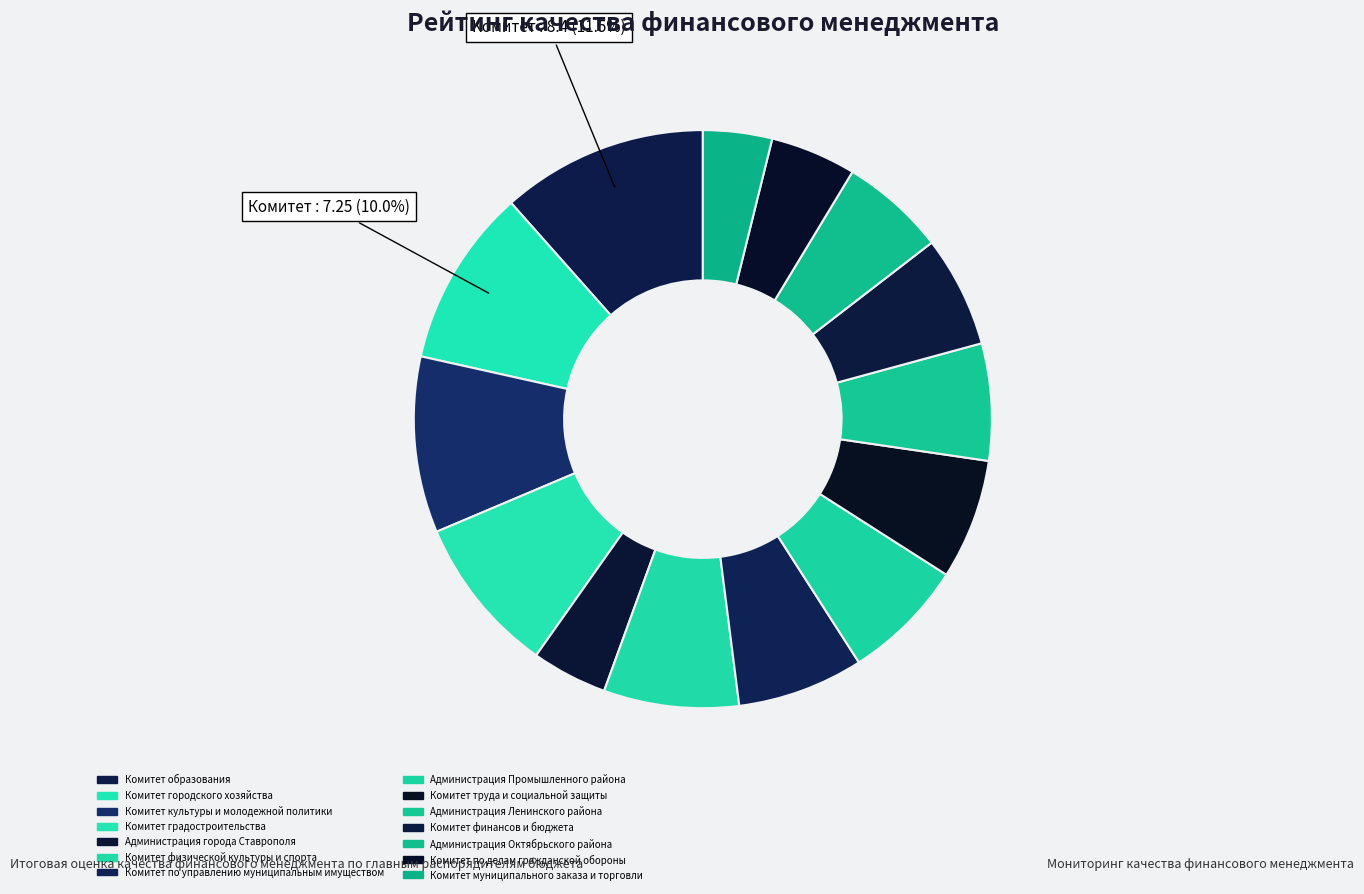

Does Комитет городского хозяйства represent more than half of the total?

No